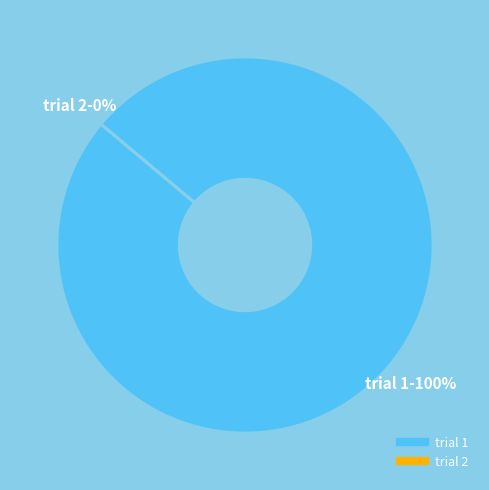

What percentage is the trial 1 slice, to the nearest percent?

100%